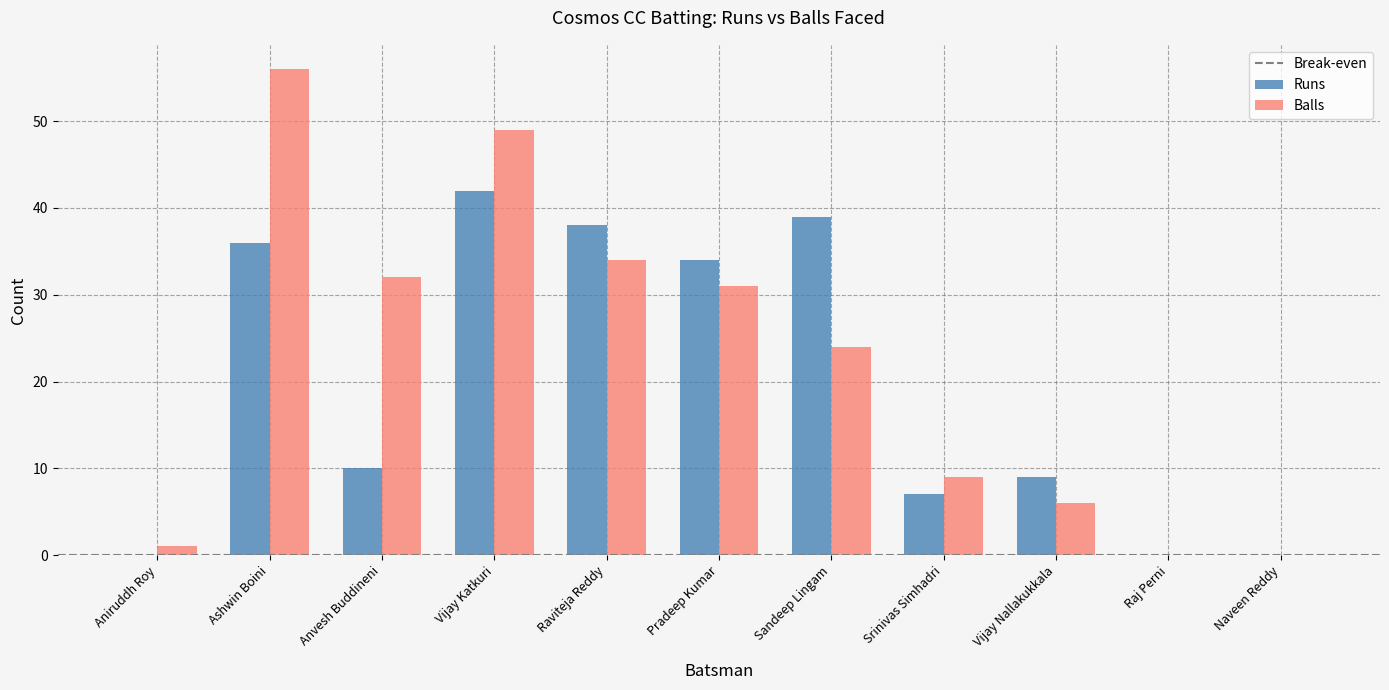

Which series has the largest range (max minus min)?

Balls